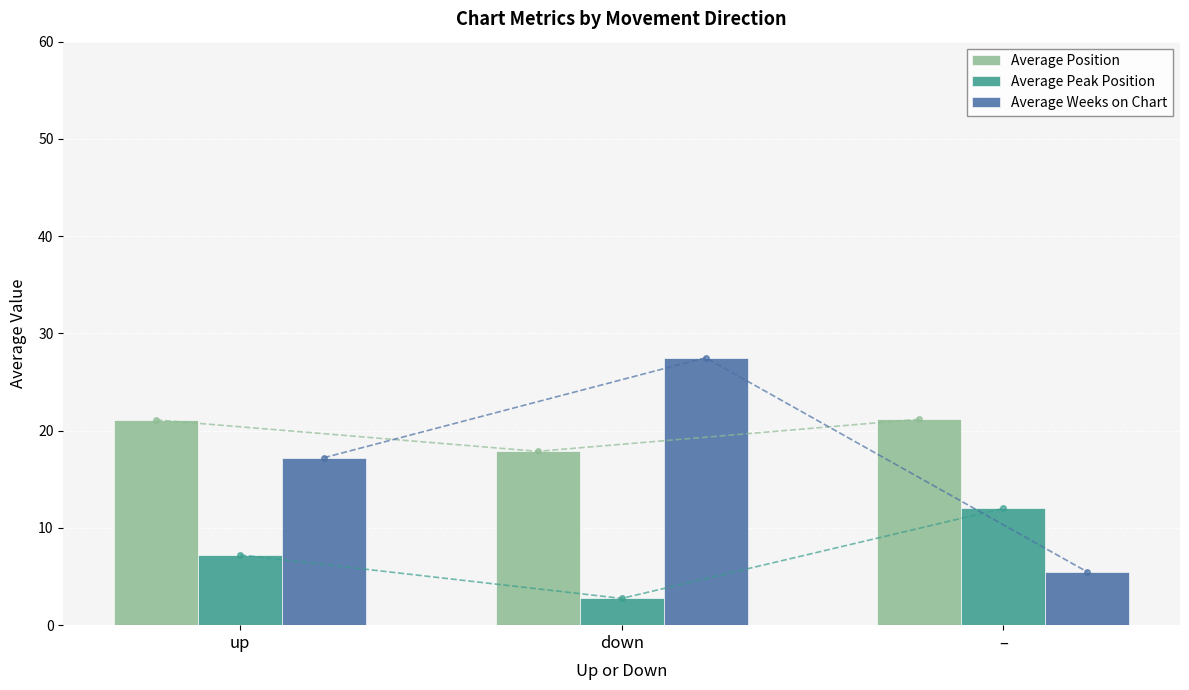

List the series in order of their peak value, highest first.

Average Weeks on Chart, Average Position, Average Peak Position